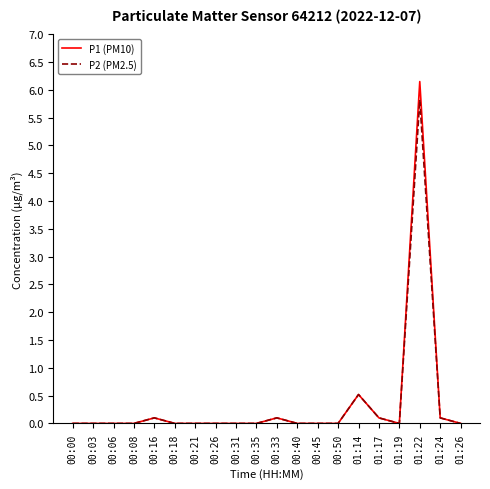

Rank the series by their maximum value, from highest to lowest.

P1 (PM10), P2 (PM2.5)